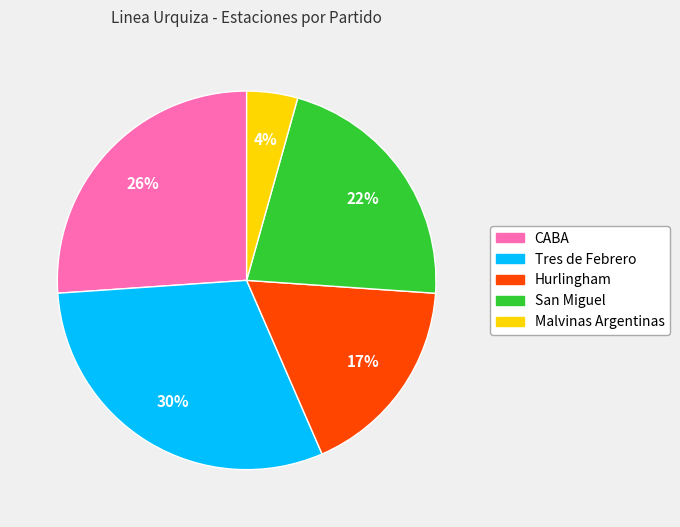

To the nearest percent, what is the difference between the San Miguel and CABA slice percentages?

4%